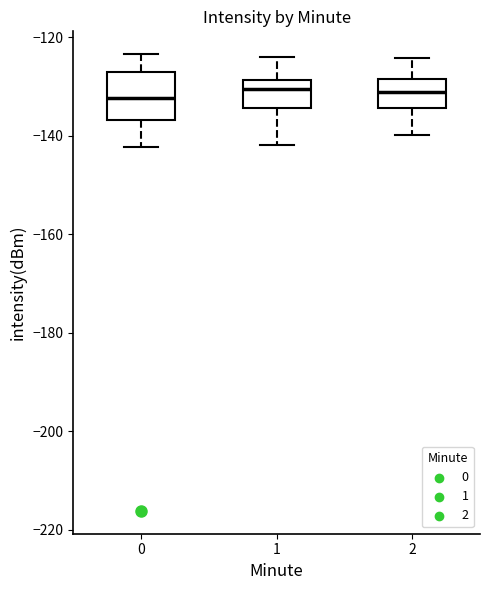

Comparing the boxes themselves (not the whiskers), which one is the tallest?

0